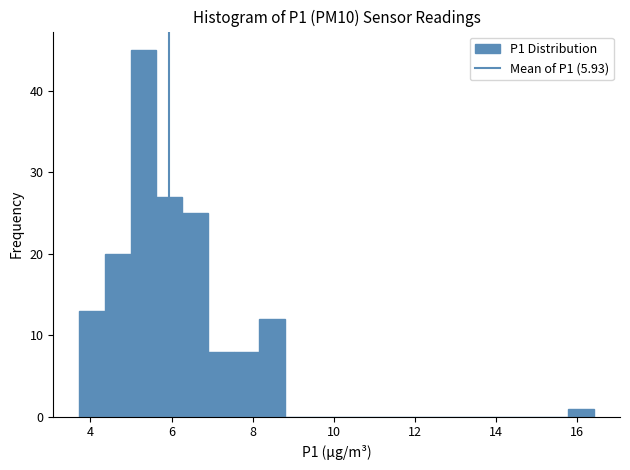

Read against the x-axis, roughly where is the centre of the tallest bar?

5.4